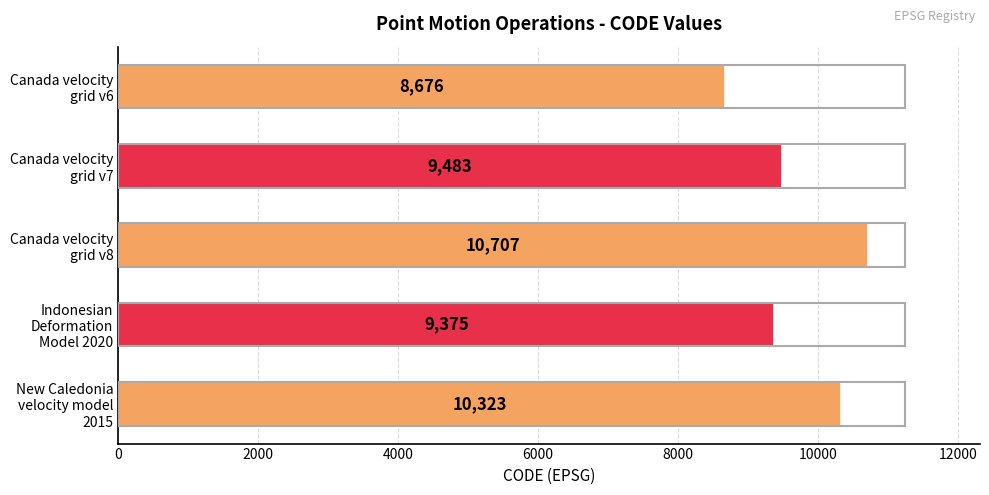

What is the smallest value displayed?

8676